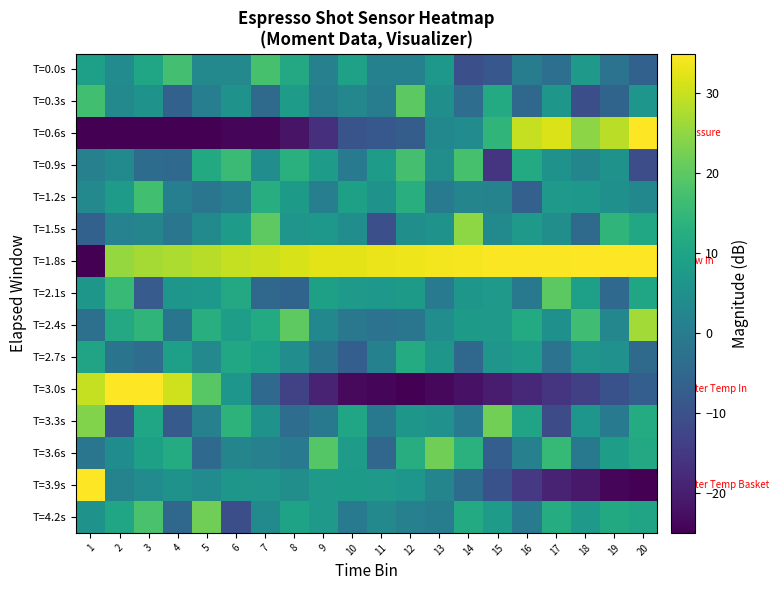

Reading left to right, what are all the values shown in this chart?

T=0.0s: 1=9.0	2=3.9	3=10.2	4=17.2	5=3.1	6=3.1	7=17.6	8=11.1	9=1.2	10=9.3	11=1.3	12=1.3	13=6.9	14=-10.3	15=-8.8	16=0.5	17=-3.1	18=7.5	19=-2.3	20=-6.3
T=0.3s: 1=16.7	2=3.2	3=5.5	4=-6.4	5=0.6	6=5.9	7=-4.2	8=8.0	9=0.2	10=2.7	11=0.2	12=19.8	13=4.9	14=-3.5	15=11.6	16=-4.8	17=6.7	18=-10.7	19=-5.6	20=6.6
T=0.6s: 1=-25.0	2=-25.0	3=-25.0	4=-25.0	5=-25.0	6=-24.0	7=-24.0	8=-21.9	9=-16.7	10=-9.5	11=-8.4	12=-7.4	13=2.9	14=4.0	15=14.3	16=29.8	17=31.9	18=24.7	19=28.8	20=35.0
T=0.9s: 1=1.2	2=3.5	3=-3.9	4=-4.6	5=11.5	6=15.8	7=4.4	8=13.0	9=7.9	10=-0.2	11=7.9	12=17.3	13=4.7	14=17.5	15=-16.0	16=11.6	17=5.7	18=2.6	19=5.7	20=-10.9
T=1.2s: 1=3.2	2=7.9	3=16.8	4=0.9	5=-1.5	6=1.0	7=12.3	8=7.6	9=0.8	10=9.1	11=5.8	12=12.7	13=-0.6	14=2.4	15=1.9	16=-6.7	17=7.4	18=7.1	19=5.0	20=3.1
T=1.5s: 1=-6.3	2=1.6	3=2.3	4=-1.4	5=3.7	6=8.2	7=20.1	8=6.4	9=7.1	10=4.4	11=-10.4	12=4.8	13=5.5	14=24.7	15=3.5	16=7.4	17=4.7	18=-4.3	19=14.1	20=11.0
T=1.8s: 1=-25.0	2=25.4	3=26.9	4=27.5	5=28.5	6=29.8	7=30.5	8=31.2	9=32.5	10=32.5	11=33.4	12=33.5	13=34.0	14=34.2	15=34.7	16=34.7	17=34.7	18=34.9	19=34.9	20=35.0
T=2.1s: 1=6.8	2=15.5	3=-7.9	4=6.5	5=7.1	6=11.3	7=-4.9	8=-5.6	9=9.2	10=7.4	11=7.0	12=7.8	13=-0.4	14=6.9	15=7.3	16=-0.7	17=19.9	18=8.8	19=-4.5	20=10.3
T=2.4s: 1=-2.8	2=11.3	3=14.3	4=-1.6	5=12.7	6=8.3	7=11.6	8=20.2	9=3.0	10=-1.0	11=-2.1	12=-1.5	13=4.4	14=7.7	15=7.2	16=11.6	17=5.1	18=16.6	19=2.9	20=26.8
T=2.7s: 1=10.0	2=-1.9	3=-3.6	4=8.9	5=3.2	6=10.7	7=8.8	8=4.4	9=-1.8	10=-7.1	11=1.4	12=11.9	13=6.7	14=-5.0	15=6.4	16=8.1	17=-2.1	18=6.2	19=5.5	20=-4.1
T=3.0s: 1=29.7	2=35.0	3=34.9	4=30.7	5=19.3	6=6.6	7=-4.5	8=-13.1	9=-18.9	10=-23.4	11=-24.3	12=-25.0	13=-23.8	14=-22.2	15=-20.5	16=-18.2	17=-15.8	18=-13.6	19=-9.8	20=-7.0
T=3.3s: 1=23.5	2=-9.9	3=10.5	4=-7.9	5=1.2	6=13.7	7=5.5	8=-3.6	9=-0.7	10=10.4	11=-0.8	12=6.7	13=5.4	14=-0.2	15=22.2	16=10.1	17=-11.2	18=6.5	19=-0.3	20=11.8
T=3.6s: 1=-1.3	2=4.1	3=9.0	4=11.9	5=-4.6	6=2.3	7=1.2	8=-0.2	9=19.1	10=8.2	11=-5.1	12=12.3	13=22.0	14=13.3	15=-7.2	16=1.1	17=15.1	18=-0.7	19=8.6	20=11.2
T=3.9s: 1=35.0	2=1.9	3=3.9	4=5.8	5=4.0	6=6.7	7=6.3	8=4.6	9=7.3	10=7.7	11=7.5	12=6.5	13=2.3	14=-3.8	15=-9.9	16=-15.1	17=-19.3	18=-21.0	19=-23.9	20=-25.0
T=4.2s: 1=5.9	2=10.3	3=17.7	4=-4.9	5=22.1	6=-10.6	7=3.8	8=9.7	9=7.2	10=0.0	11=3.3	12=1.1	13=0.3	14=11.8	15=7.9	16=-0.5	17=12.2	18=7.5	19=11.5	20=10.0